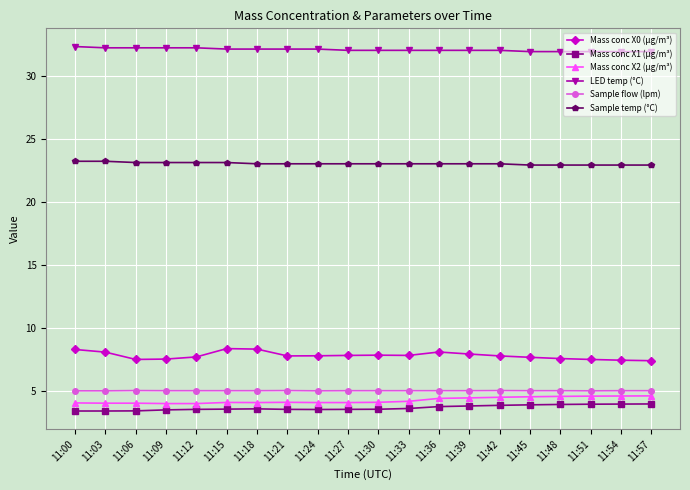

What are all the series names shown in the legend?

Mass conc X0 (μg/m³), Mass conc X1 (μg/m³), Mass conc X2 (μg/m³), LED temp (°C), Sample flow (lpm), Sample temp (°C)